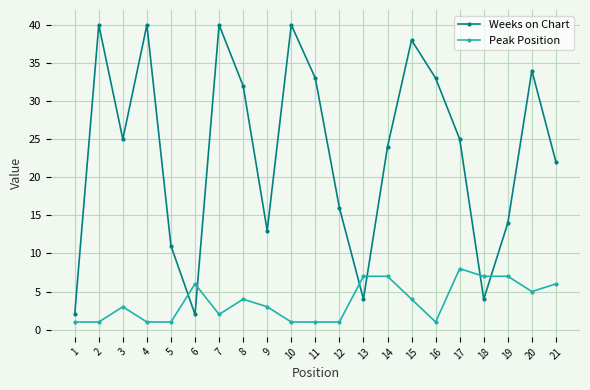

True or false: Weeks on Chart has a value of 9 at 14.

False